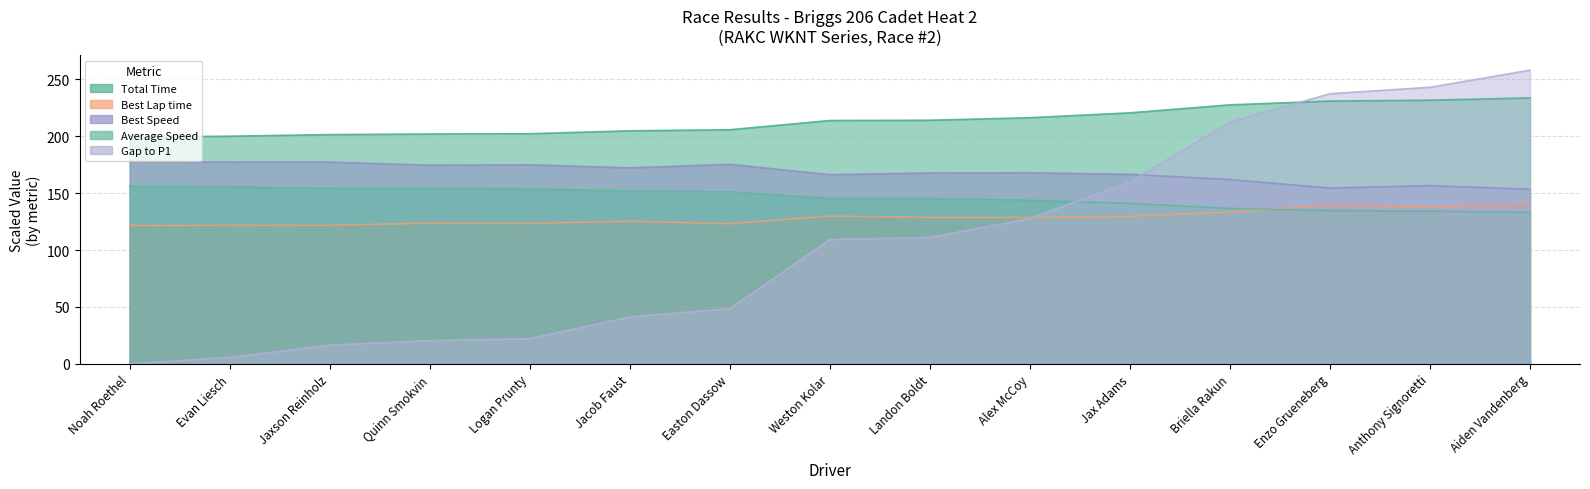

True or false: Best Speed and Average Speed cross at least once.

False